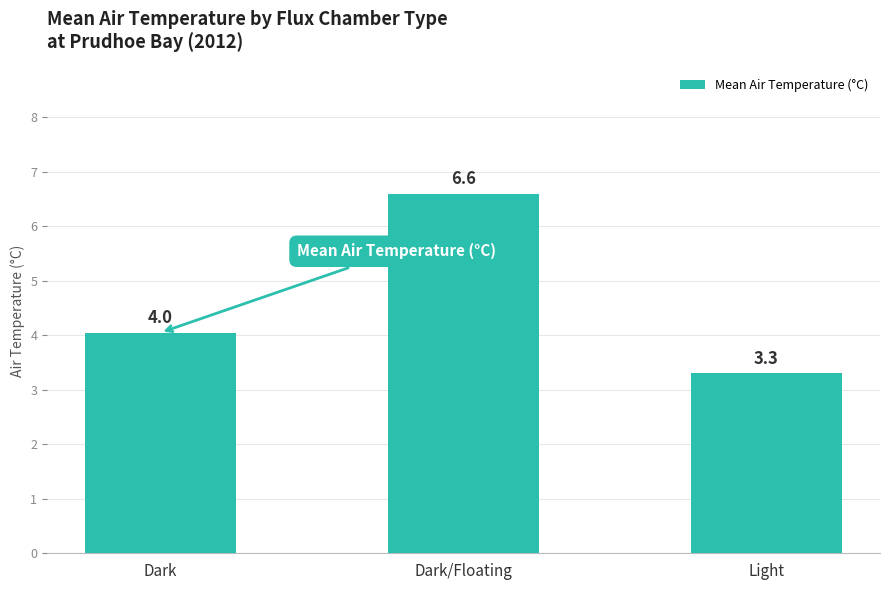

What is the ratio of the value at Light to the value at Dark?

0.8